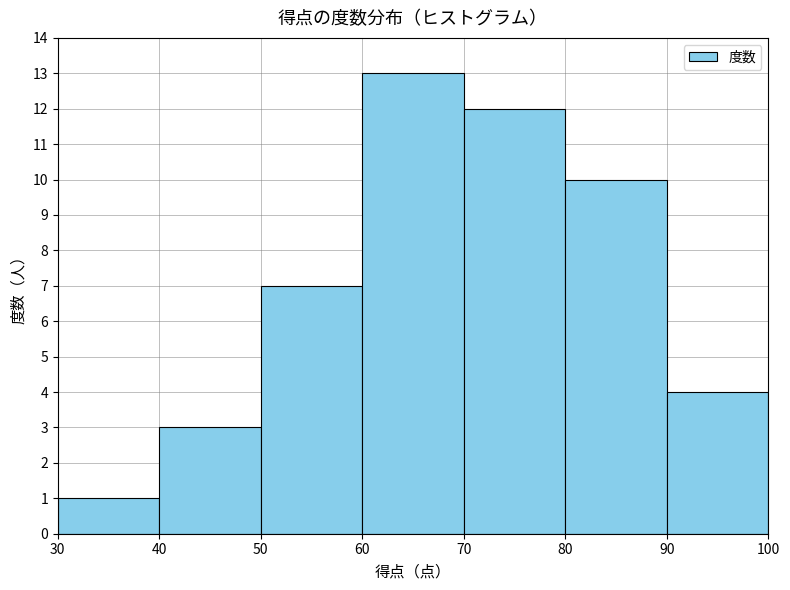

Which range on the x-axis has the tallest bar?

60 to 70